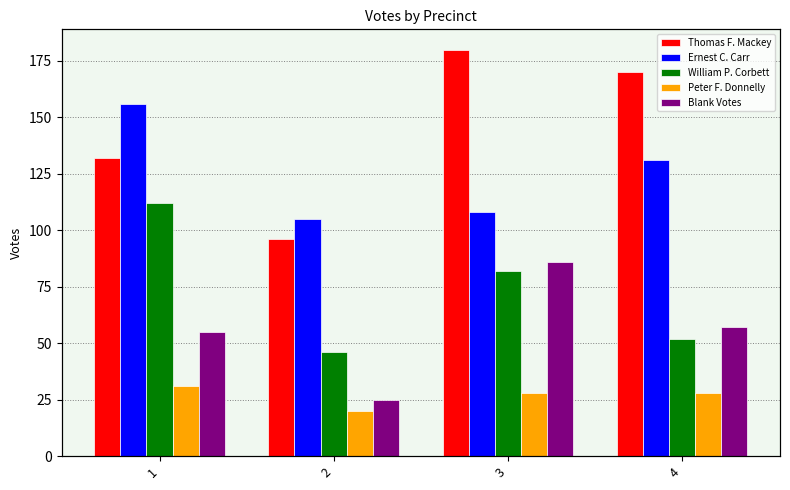

What value does the Ernest C. Carr series have at 3?

108